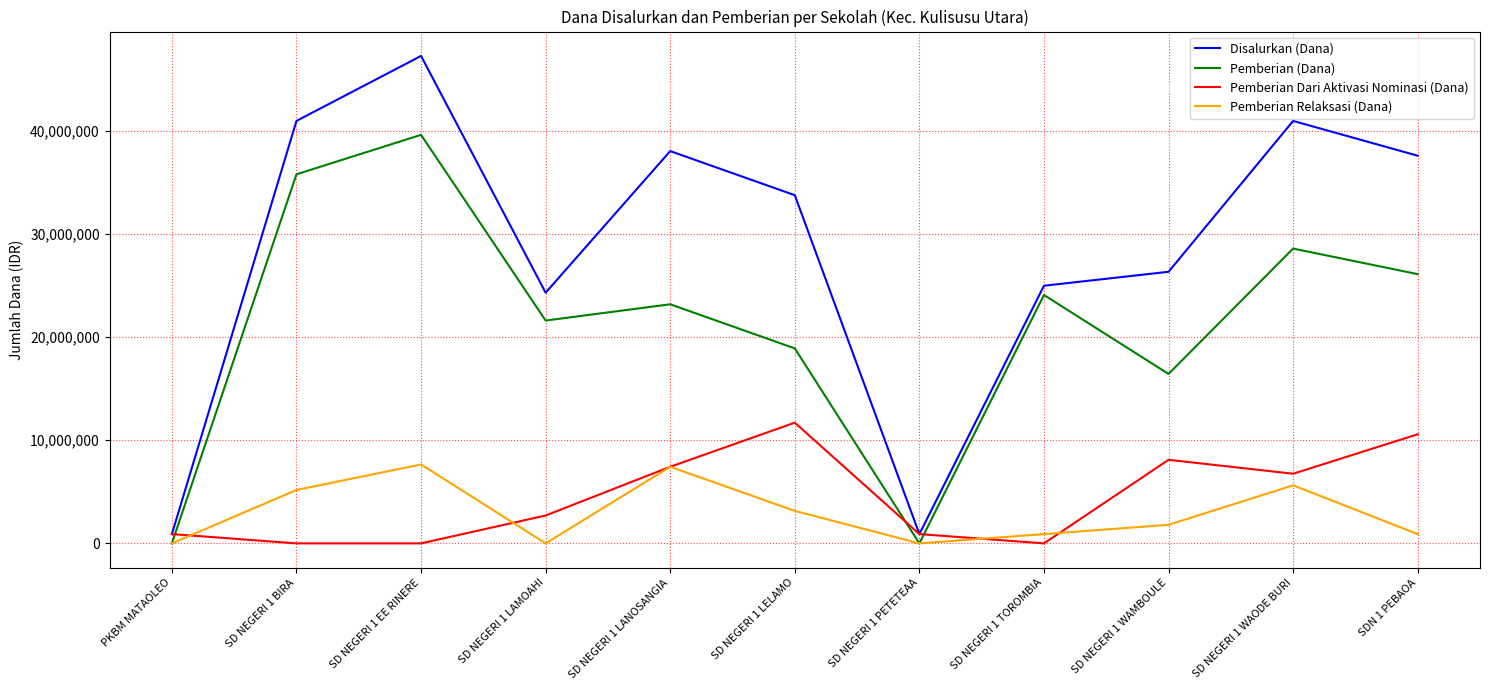

How many series are shown in this chart?

4